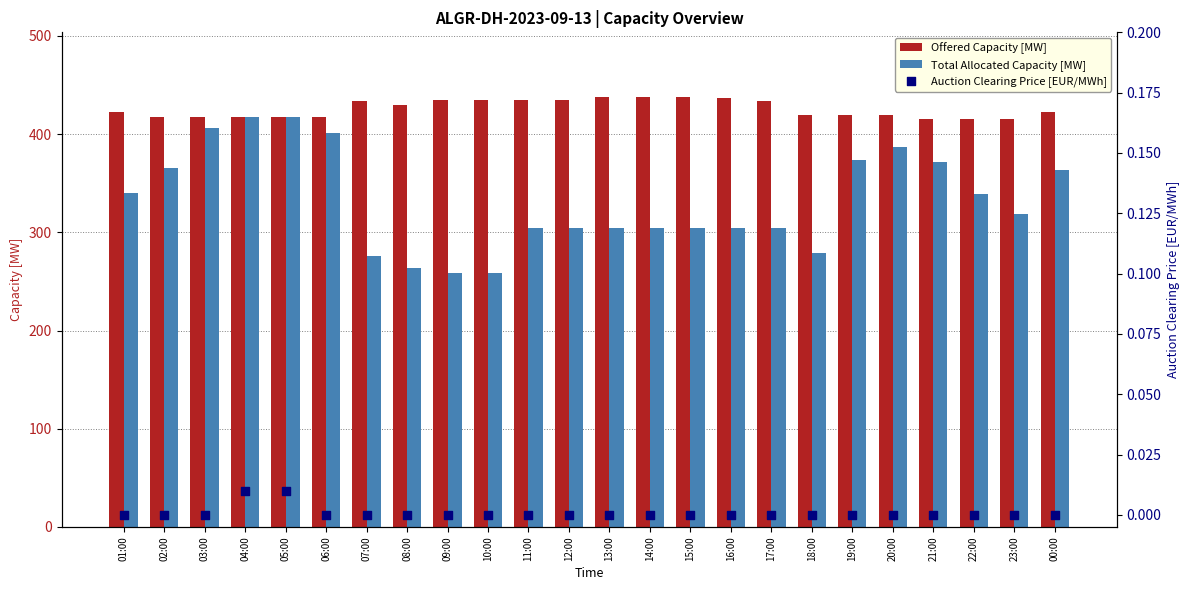

Which series has the widest spread of Y values?

Total Allocated Capacity [MW]